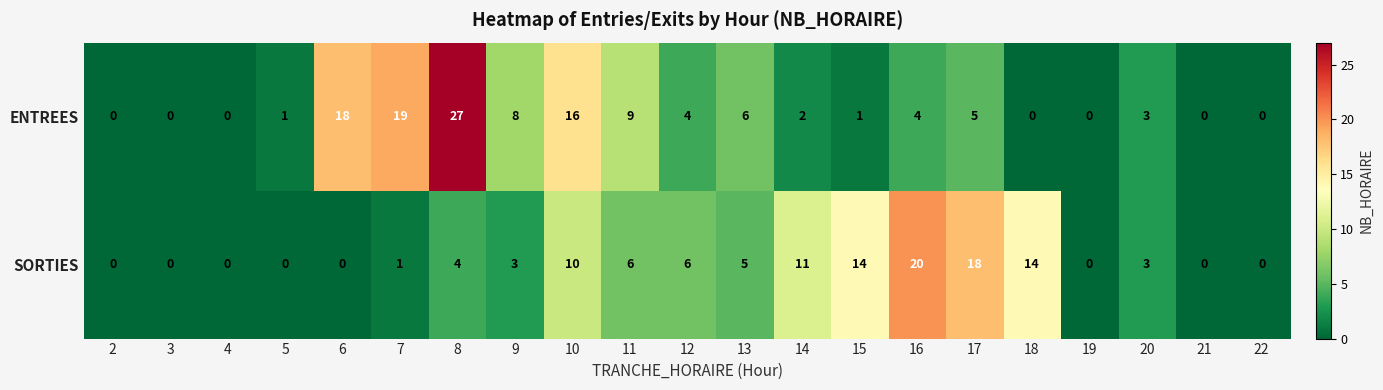

How many series are shown in this chart?

2